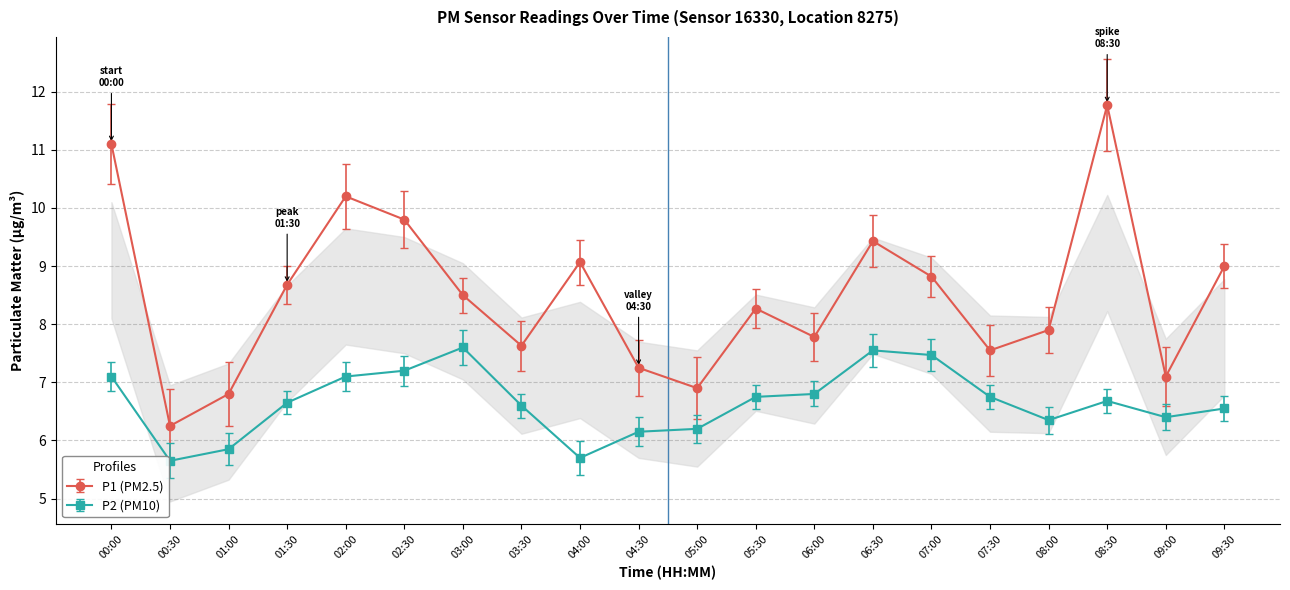

True or false: P2 (PM10) and P1 (PM2.5) cross at least once.

False